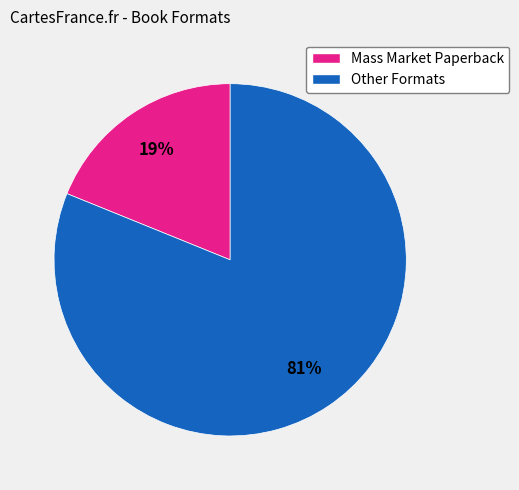

To the nearest percent, what is the difference between the largest and smallest slice percentages?

62%